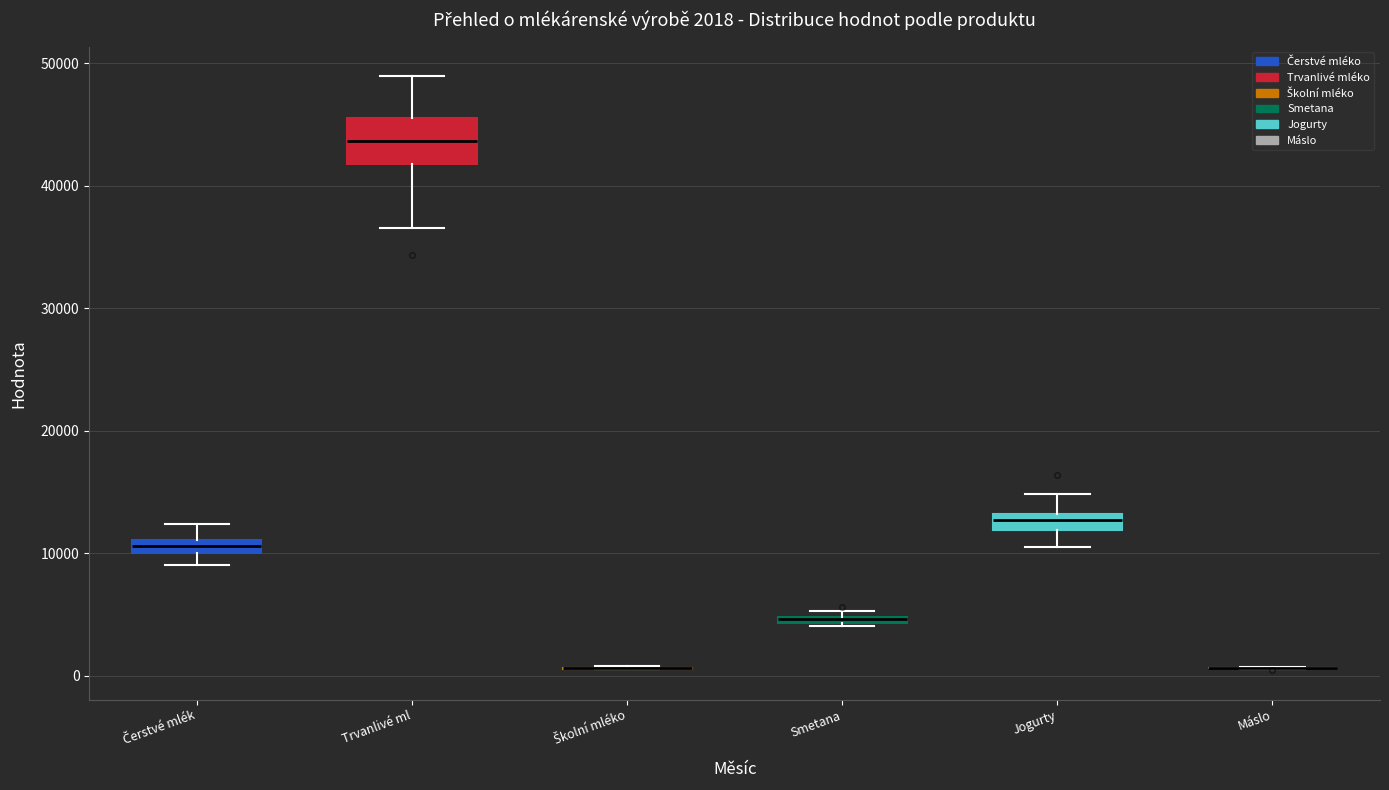

Which box is the tallest, from its lower edge to its upper edge?

Trvanlivé ml